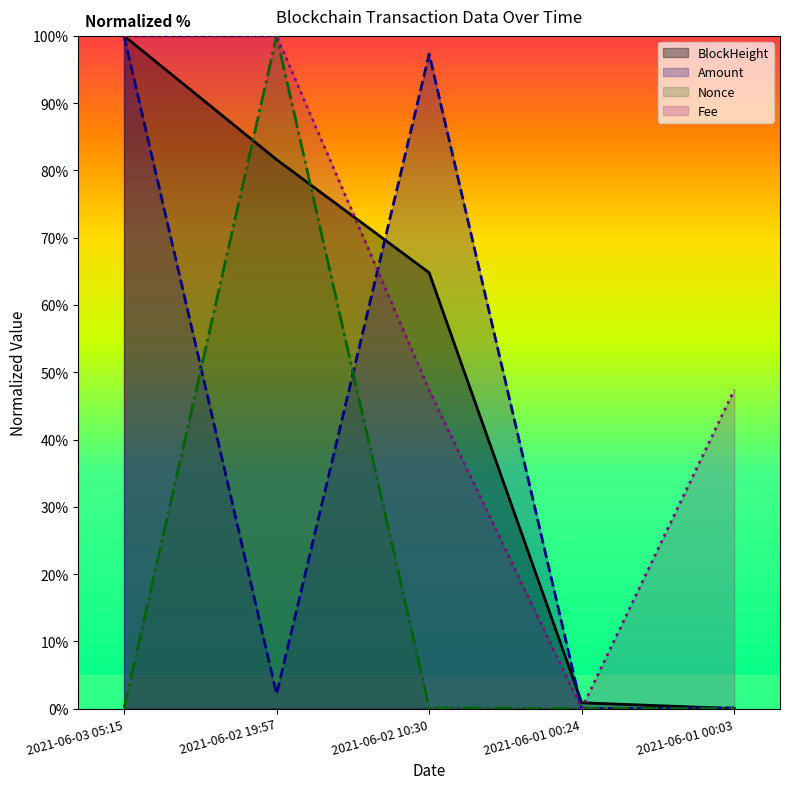

Which category has the lowest value across all series?

2021-06-01 00:03